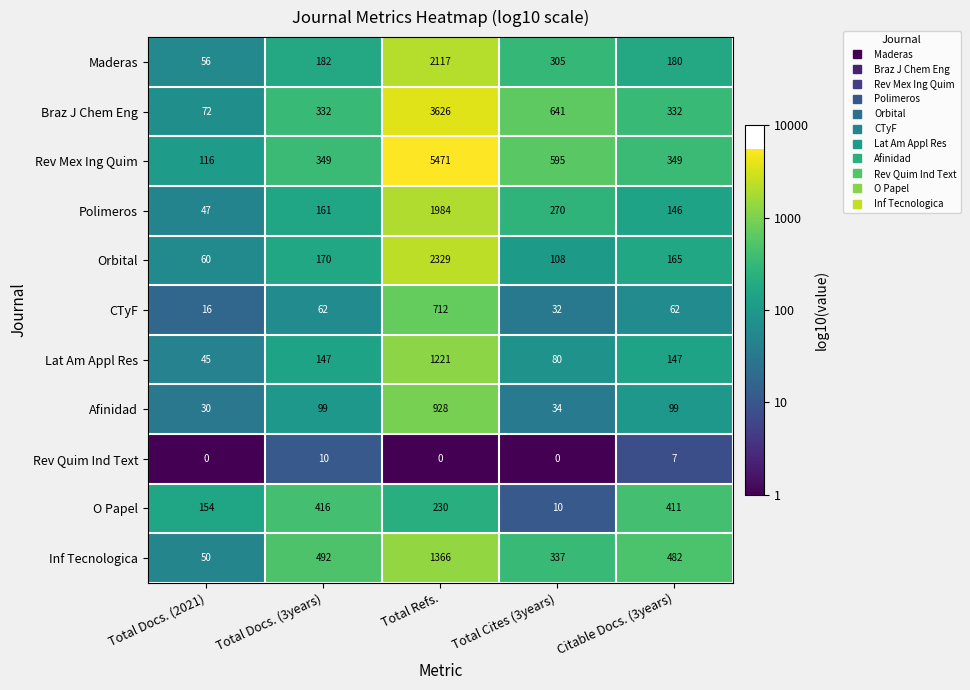

What is the total value across all series at Citable Docs. (3years)?

2380